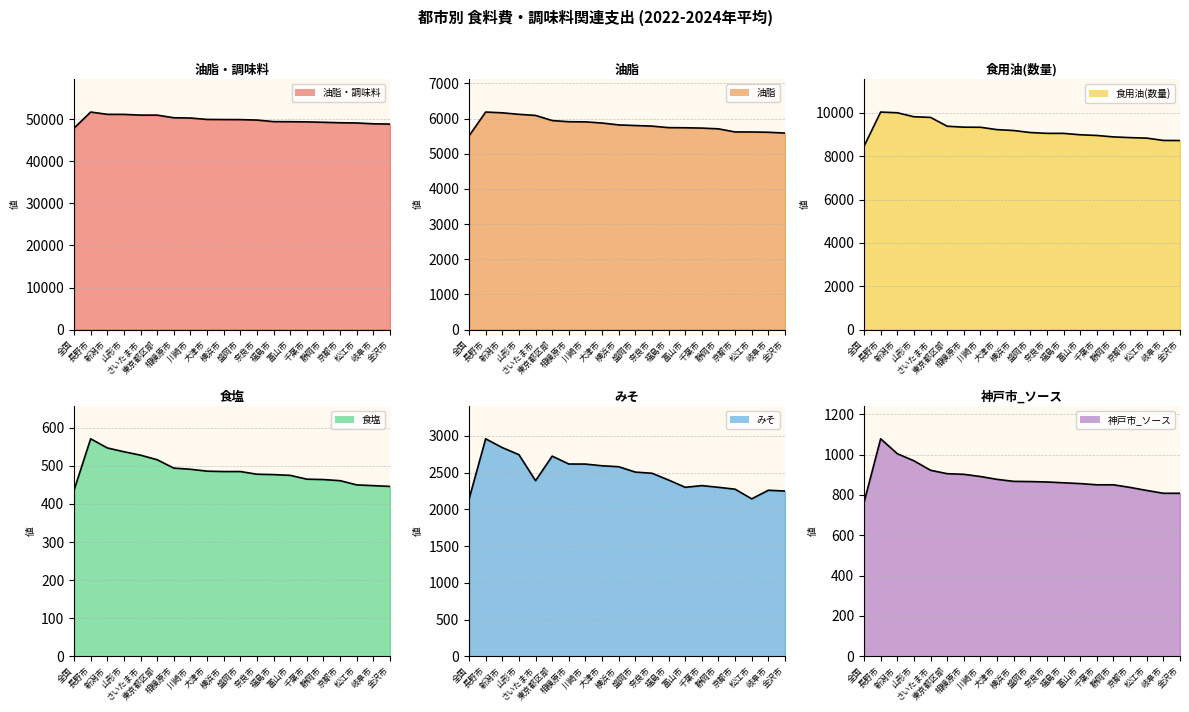

True or false: 食用油(数量) has a value of 8724 at 金沢市.

True